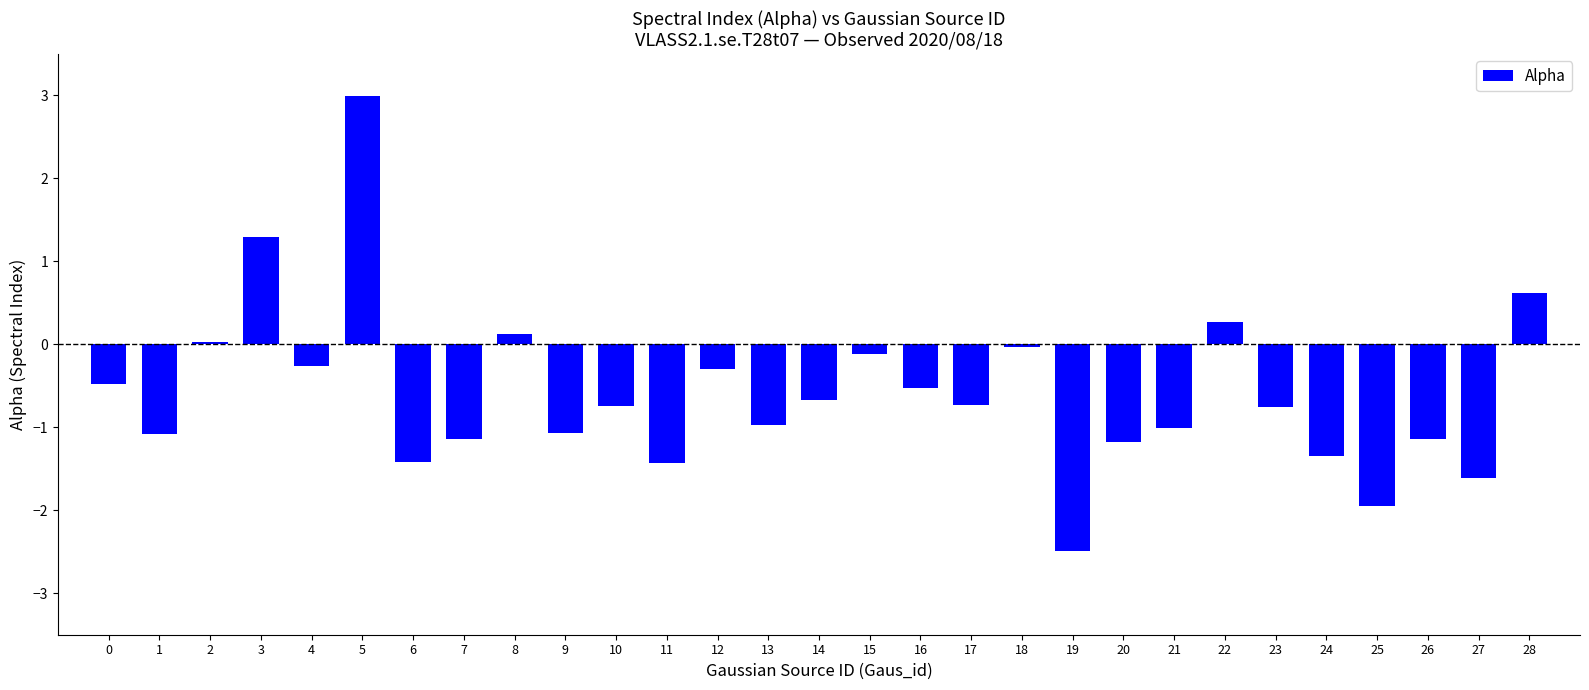

What is the value of the 1st bar from the left?

-0.5